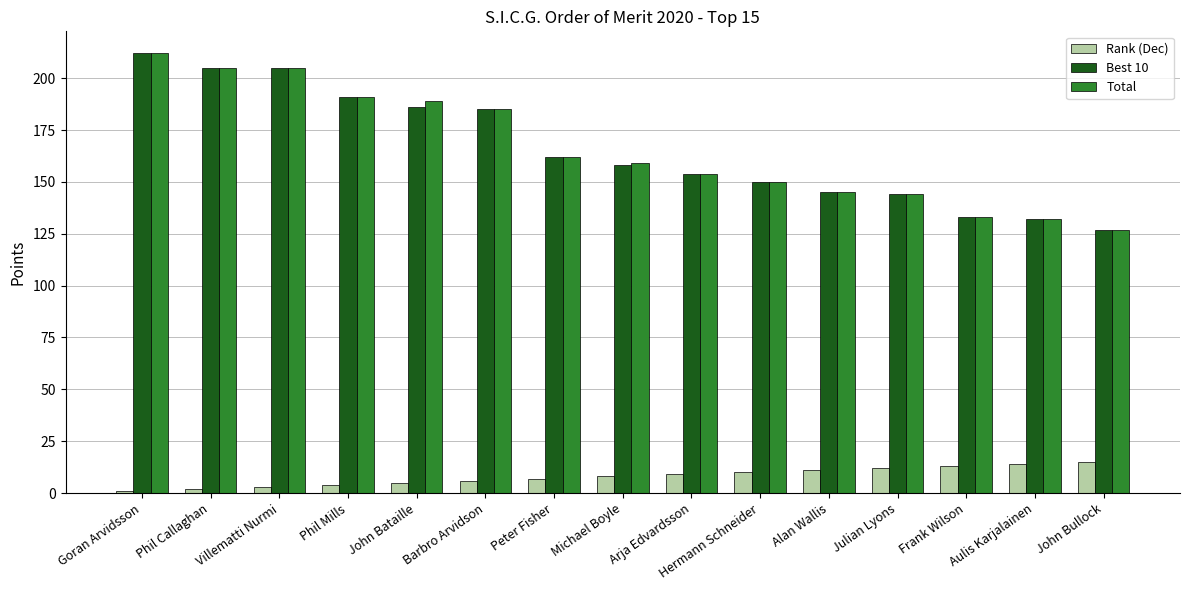

What is the greatest value displayed?

212